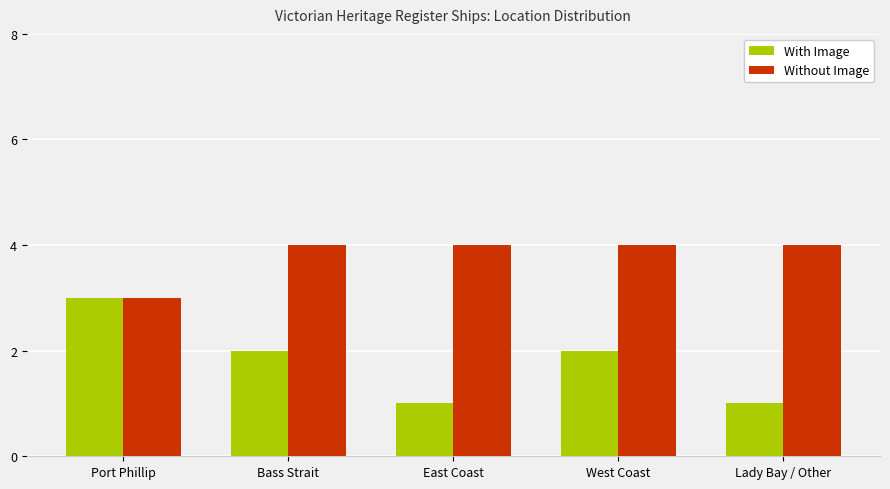

What is the spread (max minus min) of values at Lady Bay / Other?

3